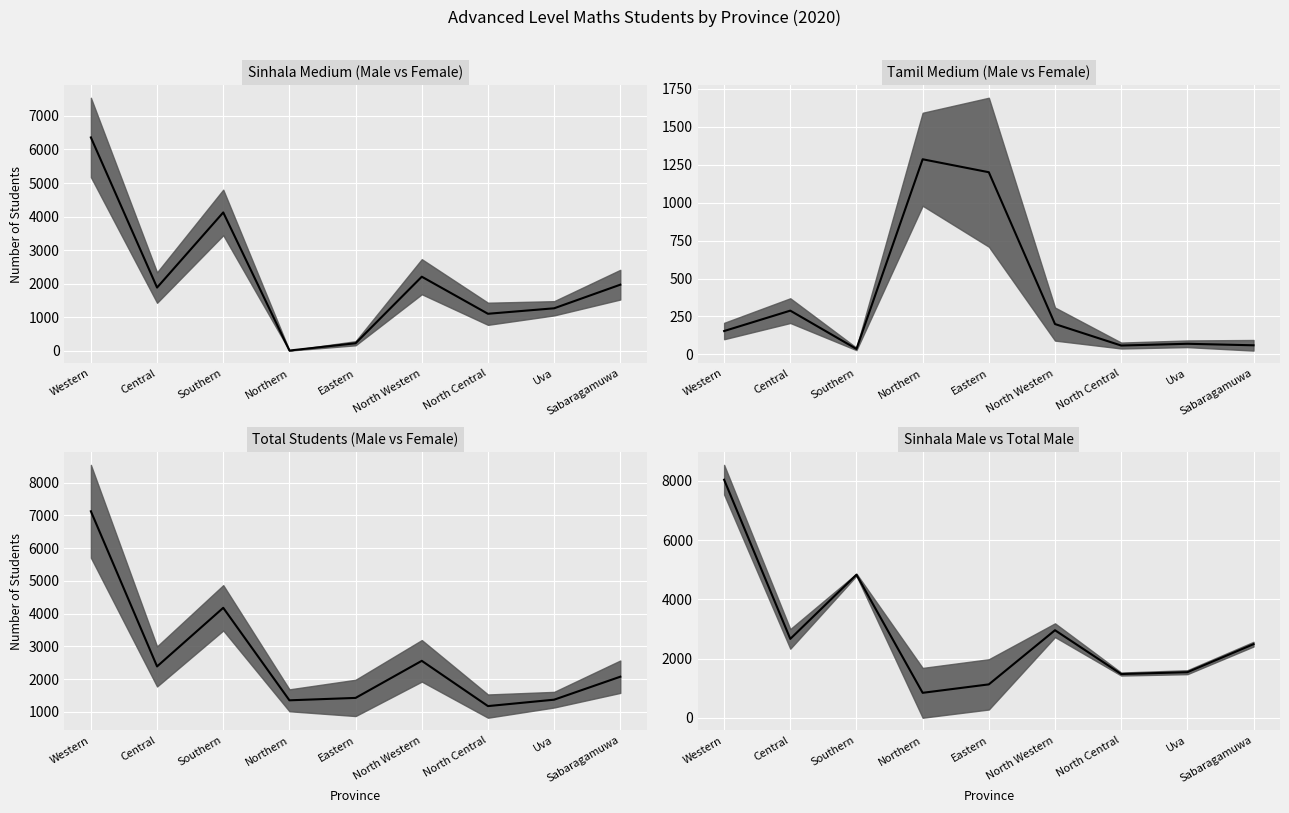

How many data points are above 2491?

4